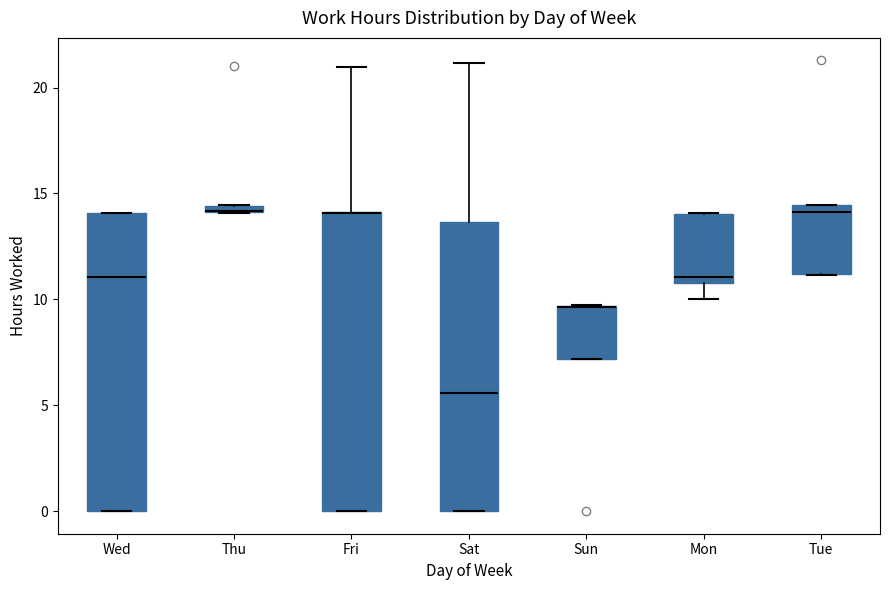

Where is the lower edge of the box for Mon on the y-axis? The values are not printed on the chart, so give them approximately, as read against the axis.

11.0